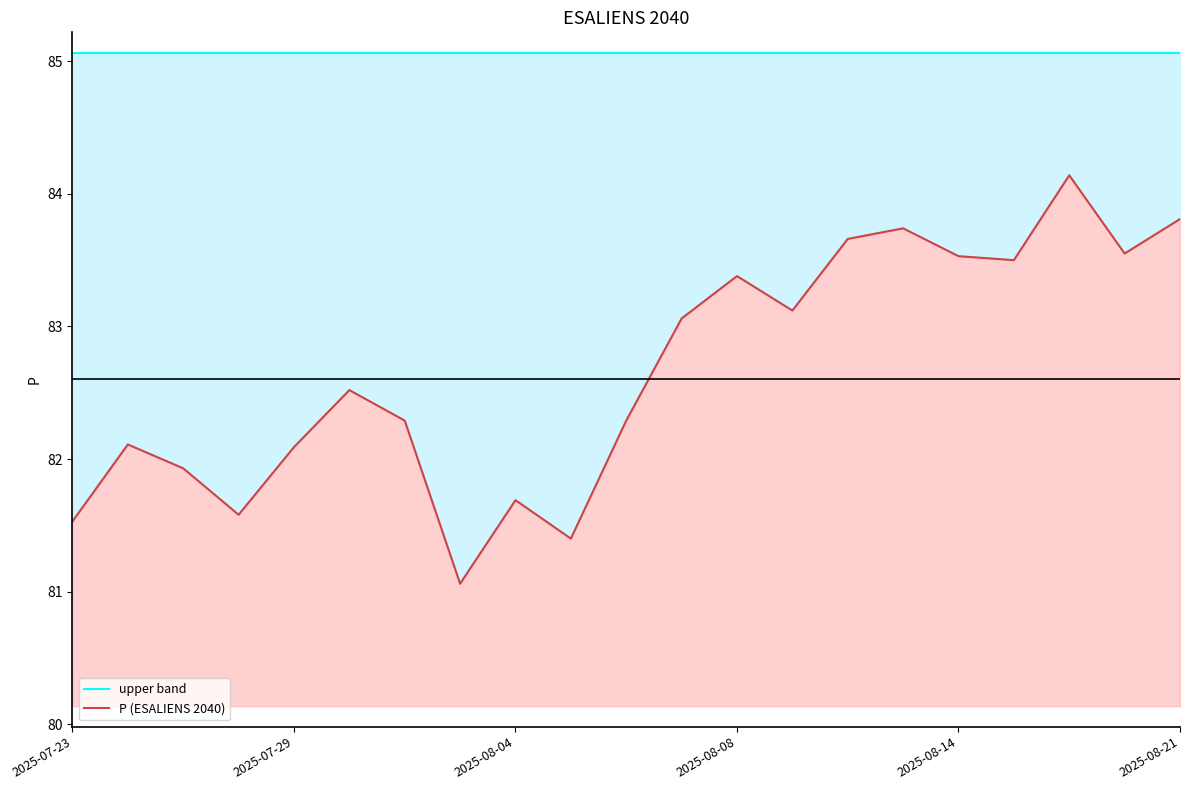

Between 2025-08-08 and 10, which series saw the biggest shift?

P (ESALIENS 2040)